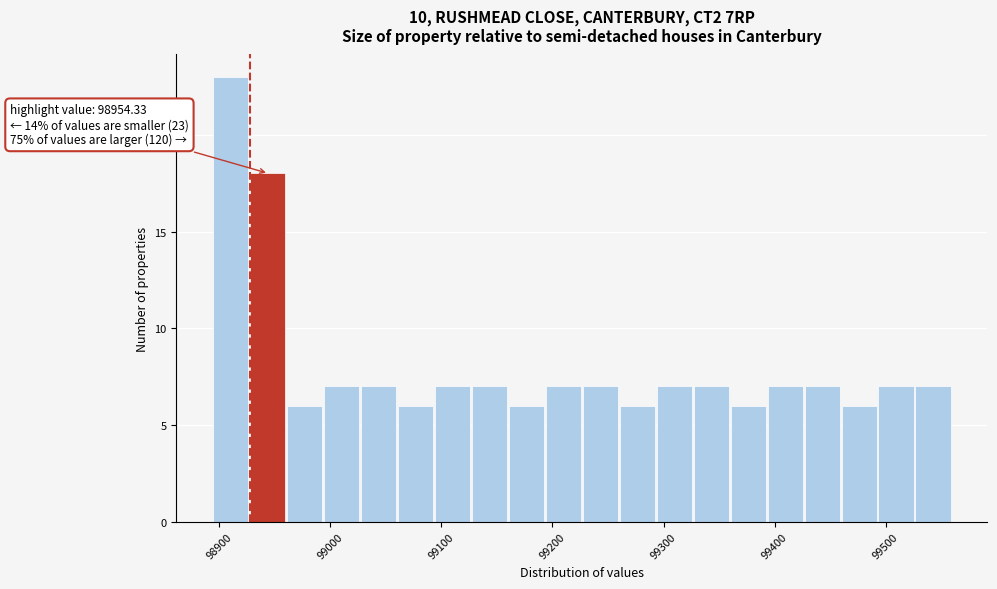

Read against the x-axis, roughly where is the centre of the tallest bar?

98910